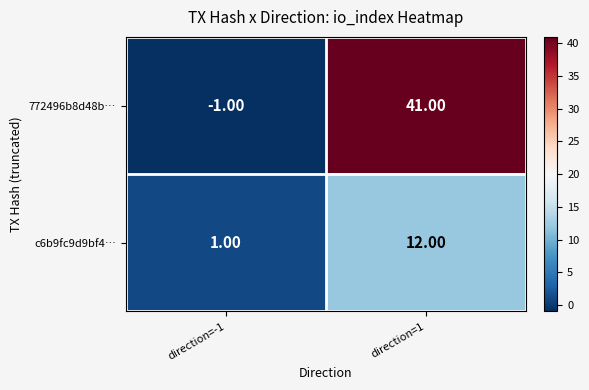

What is the difference between the c6b9fc9d9bf4… values at direction=-1 and direction=1?

11